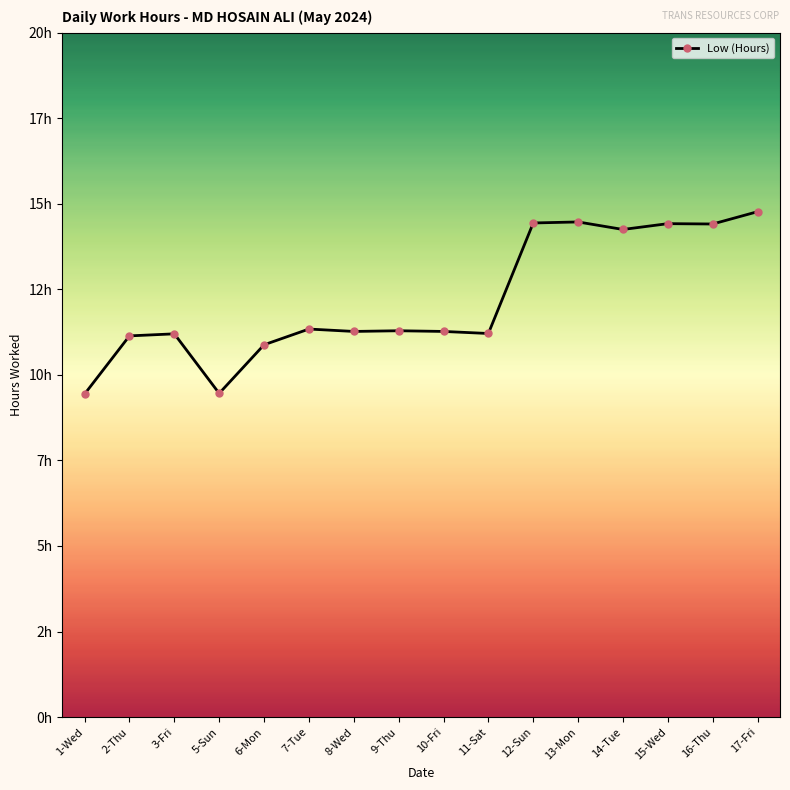

Is it true that the value at 7-Tue is 11.3?

True